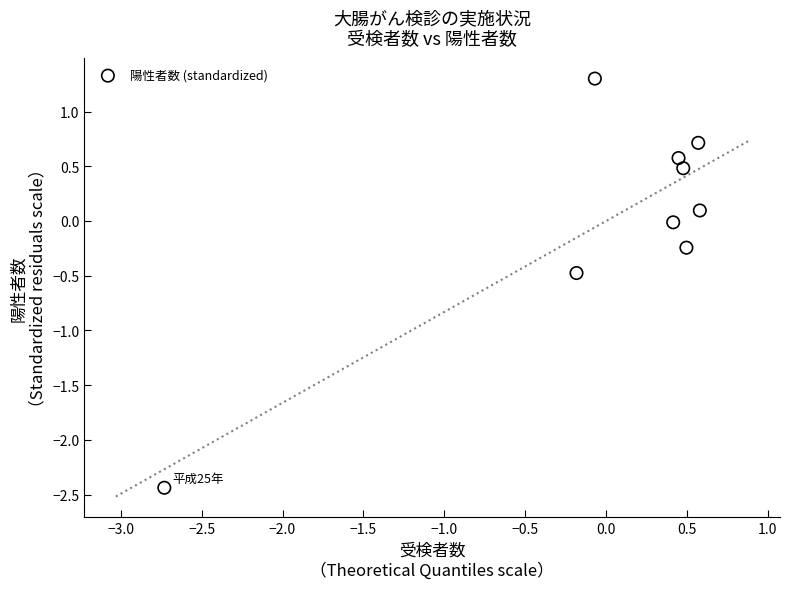

What is the range of Y values (max minus min)?

3.7